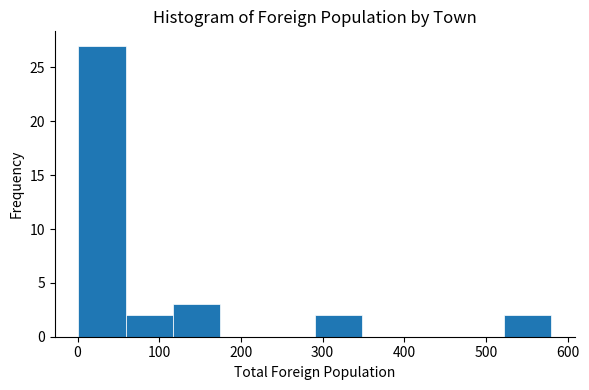

Reading left to right, list every bar in this chart as the range it spans on the x-axis followed by its height. Neither the bar edges nor the heights are printed on the chart, so give them approximately, as read against the axes.

0 to 60: 27
60 to 120: 2
120 to 170: 3
170 to 230: 0
230 to 290: 0
290 to 350: 2
350 to 410: 0
410 to 460: 0
460 to 520: 0
520 to 580: 2